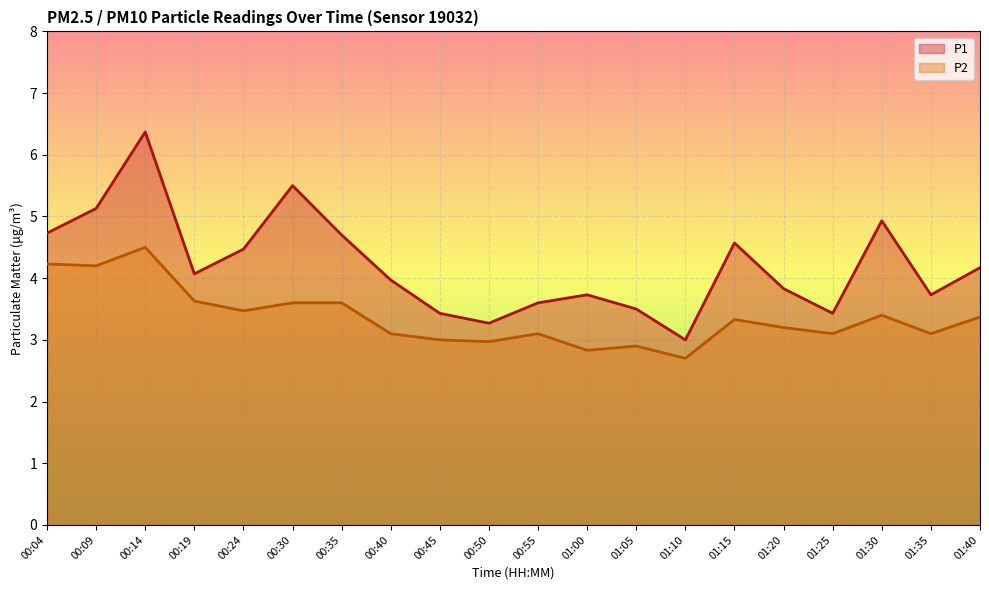

What is the value of the P2 point at the 17th from the left?

3.1